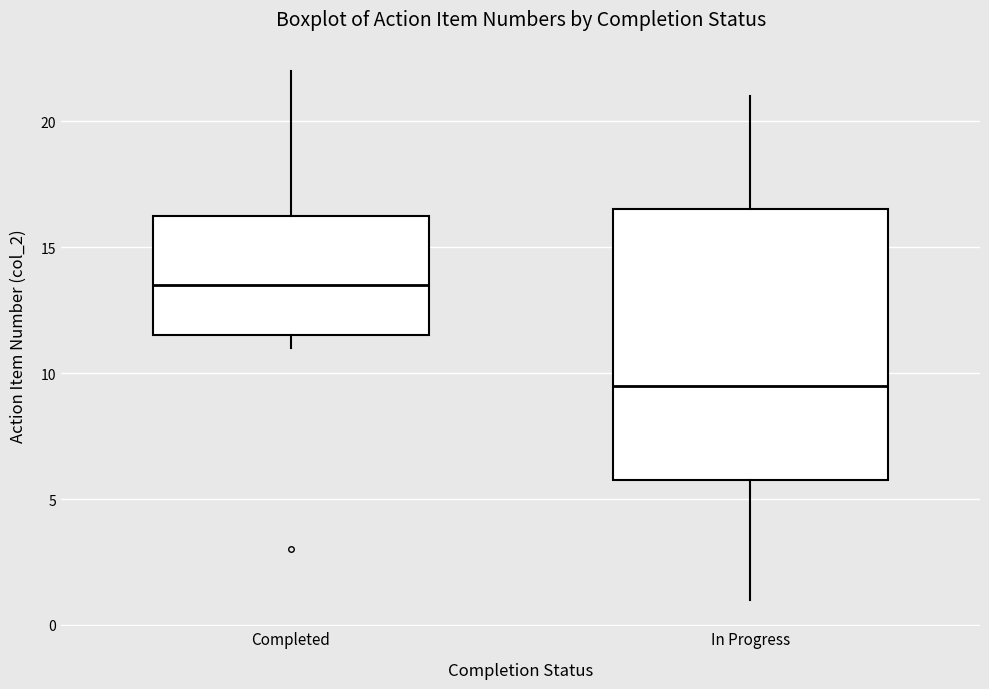

Reading left to right, read every box against the y-axis: the position of its median line, the range the box covers, and the ends of its whiskers. The values are not printed on the chart, so give them approximately, as read against the axis.

Completed: median 13.5, box 11.5 to 16.5, whiskers 11.0 to 22.0
In Progress: median 9.5, box 6.0 to 16.5, whiskers 1.0 to 21.0